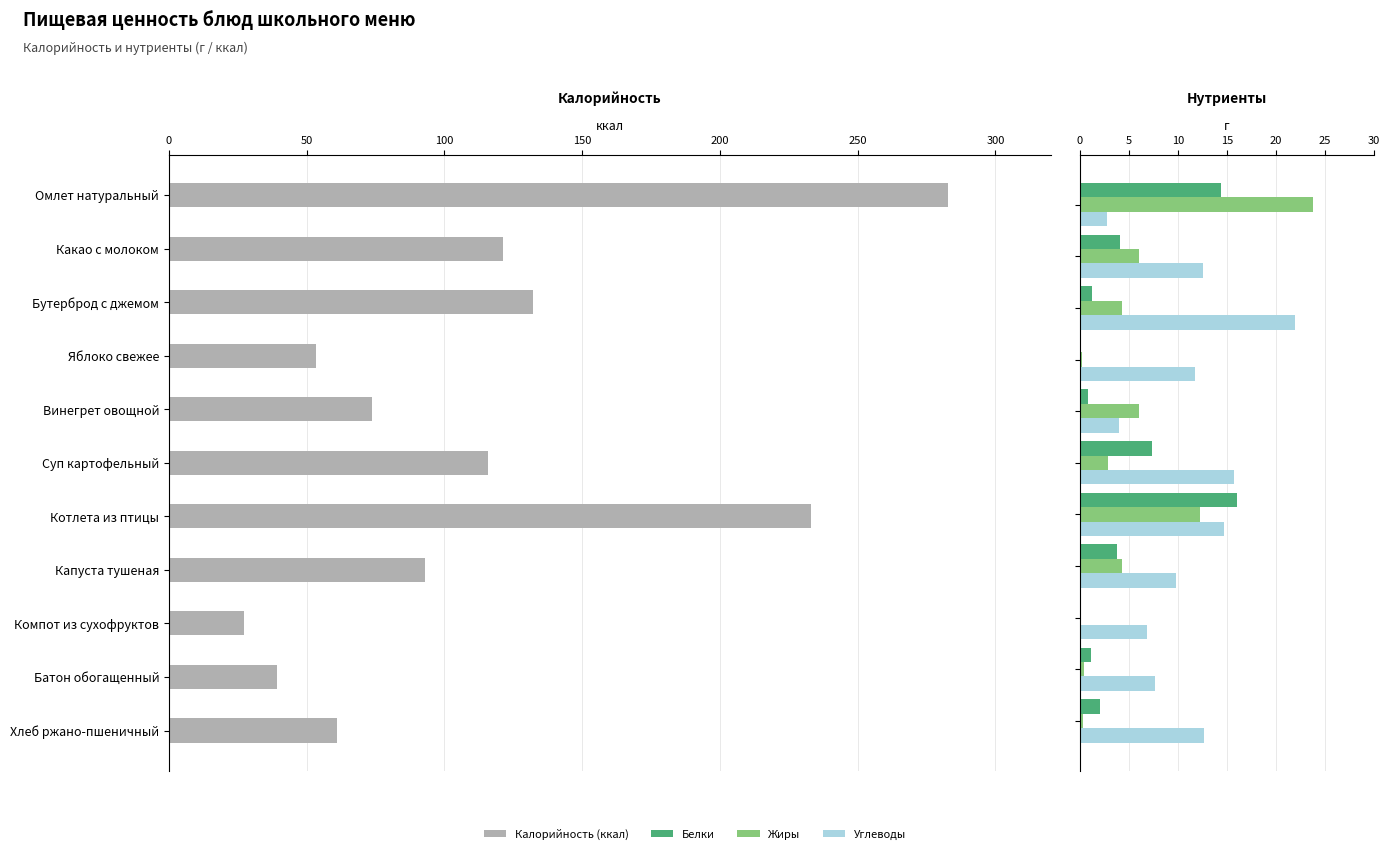

How many distinct data groups are displayed?

4